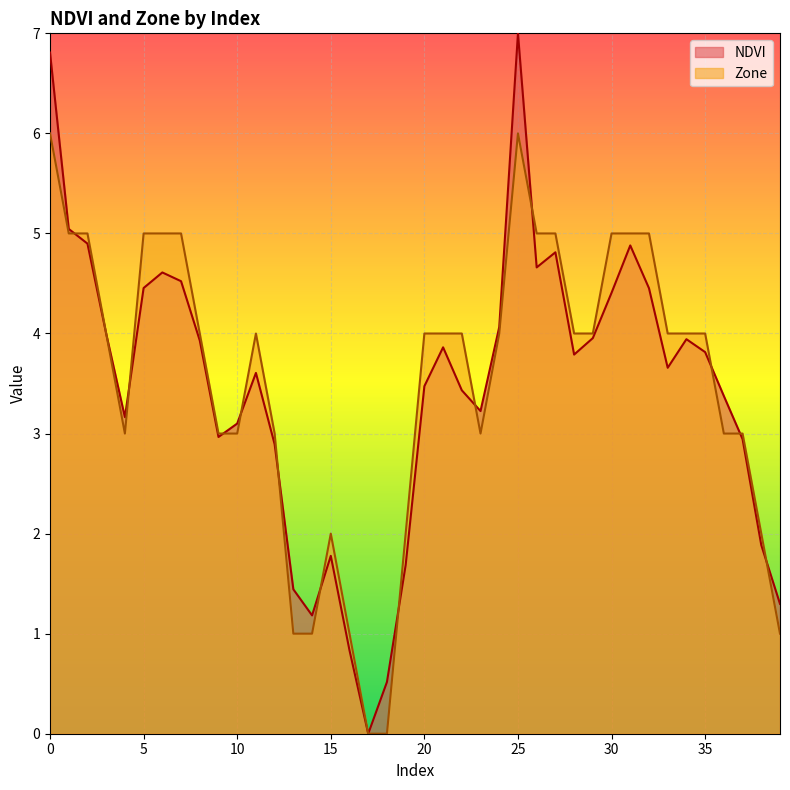

At how many categories does at least one series exceed 0?

39